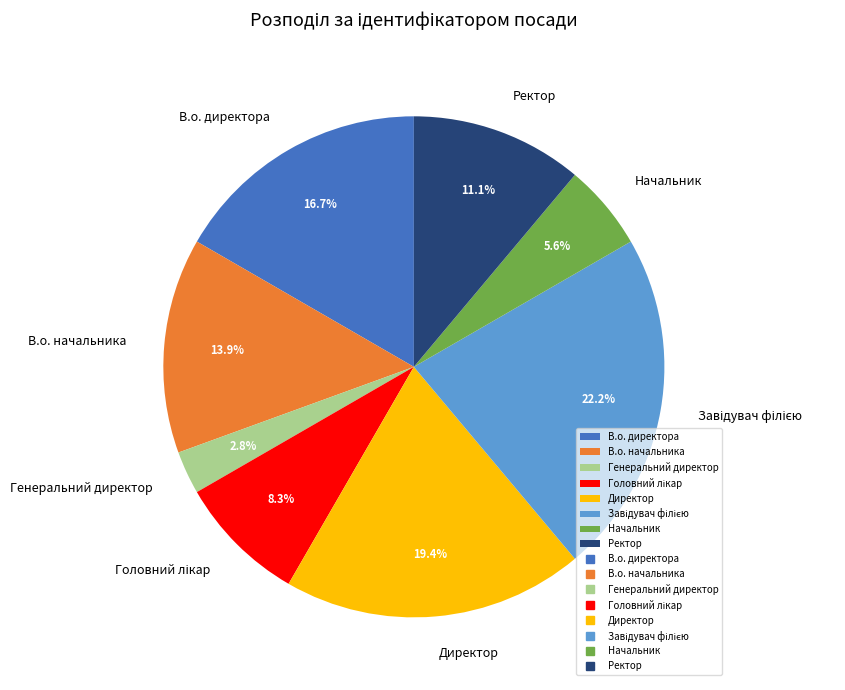

Which has a higher value, Ректор or В.о. начальника?

В.о. начальника